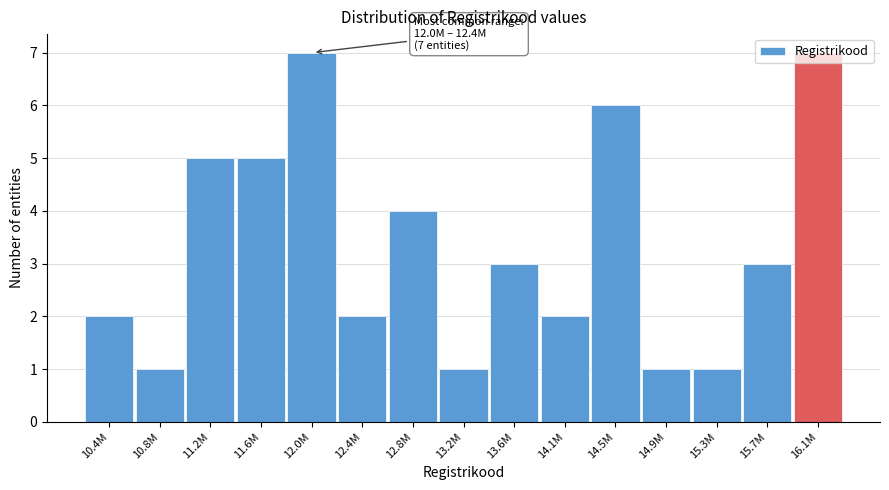

True or false: the data shows 4 at 15.7M.

False